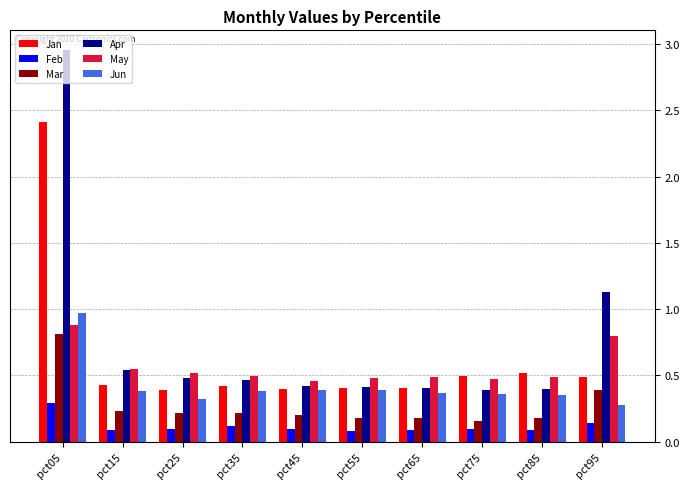

Is the value of Apr at pct85 greater than the value of Feb at pct95?

Yes